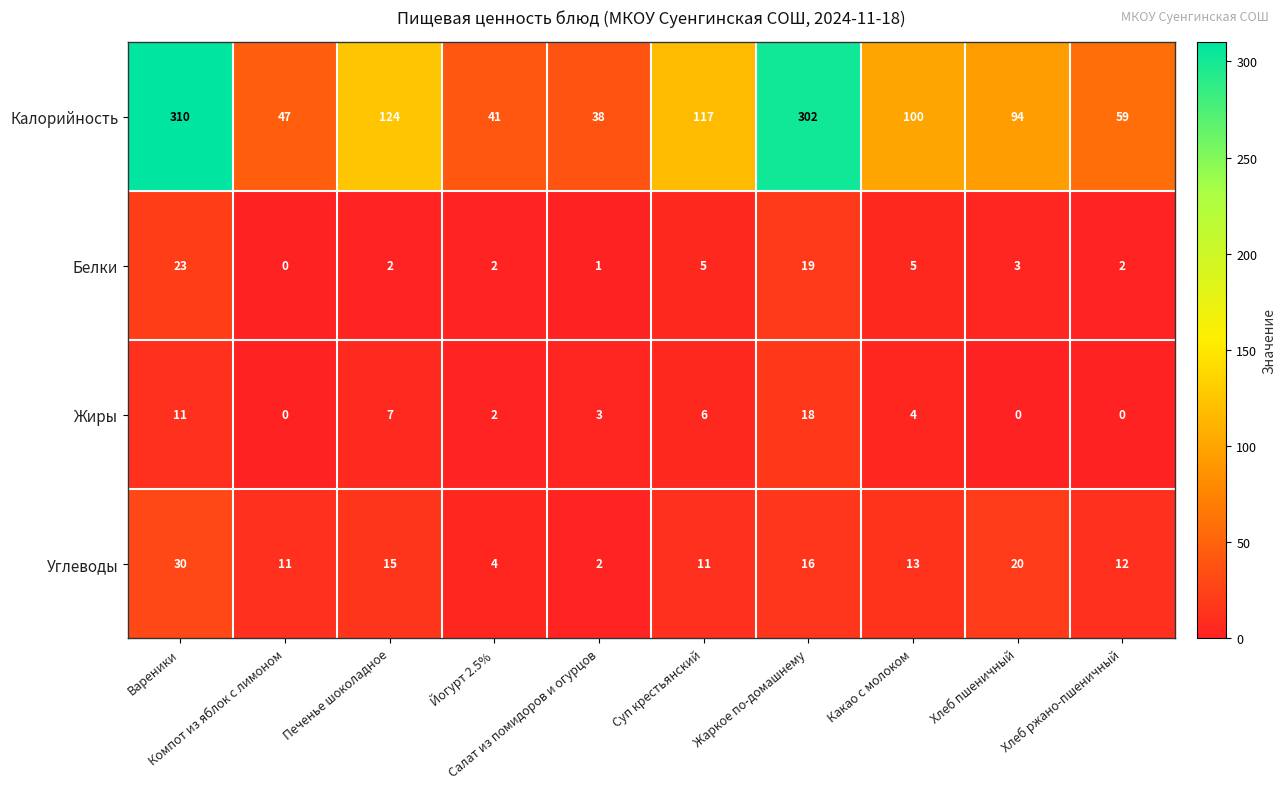

What is the difference between the maximum and second lowest values in the Углеводы series?

26